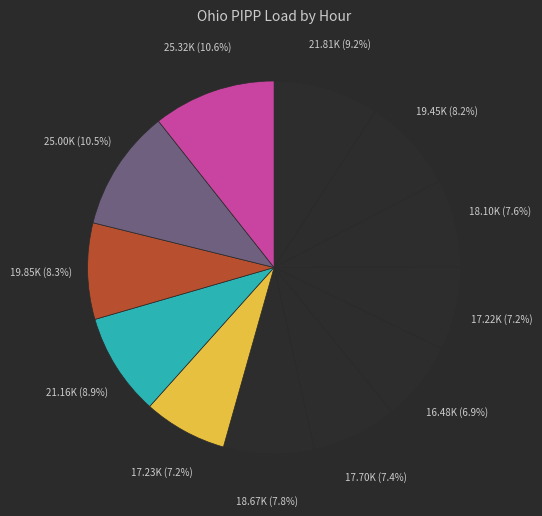

How many segments does this pie chart have?

12